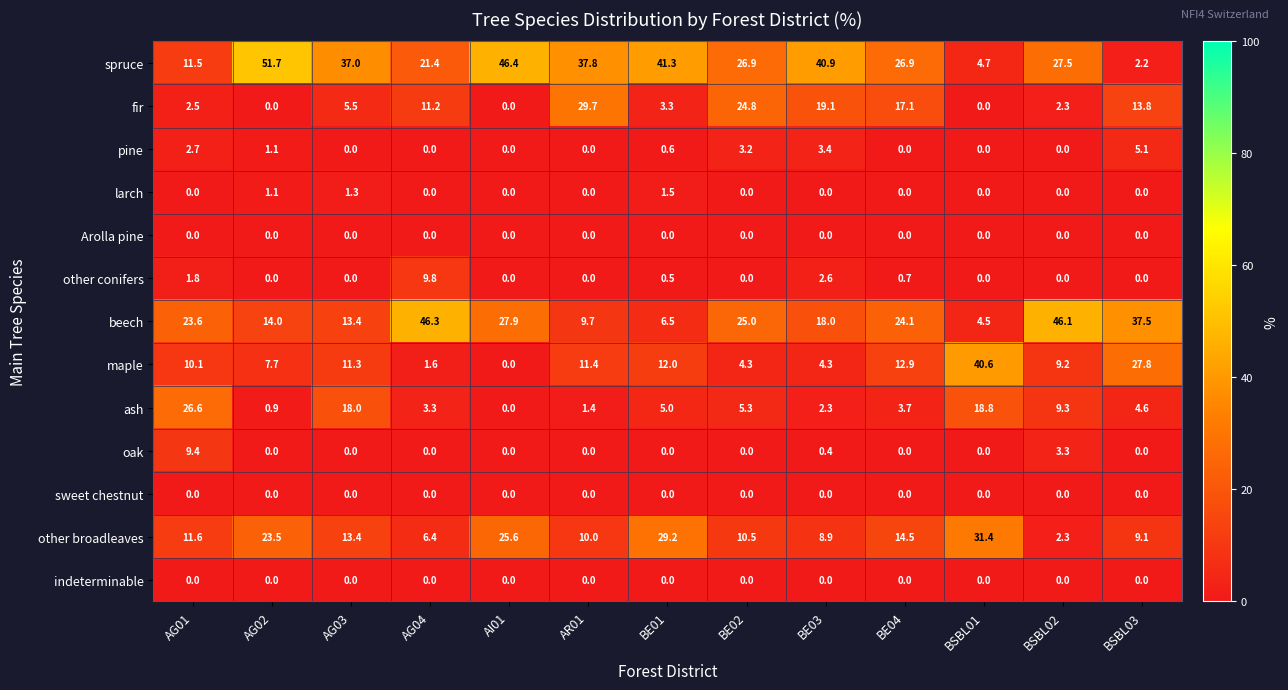

Read the fir value at BSBL03.

13.8